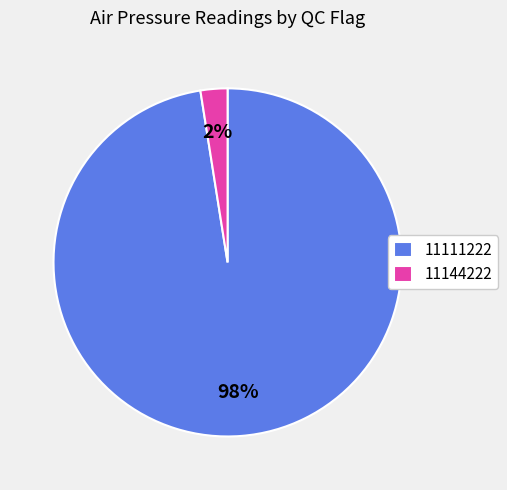

The 11111222 slice represents 83% of the pie. True or false?

False